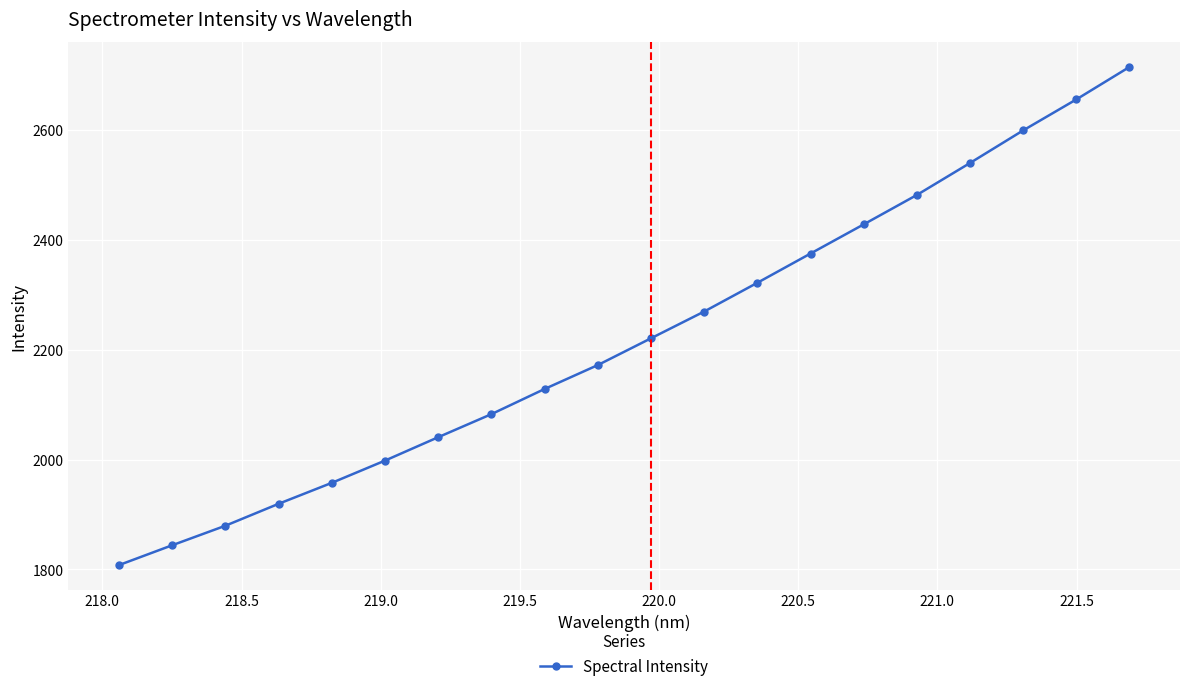

How many distinct data groups are displayed?

1